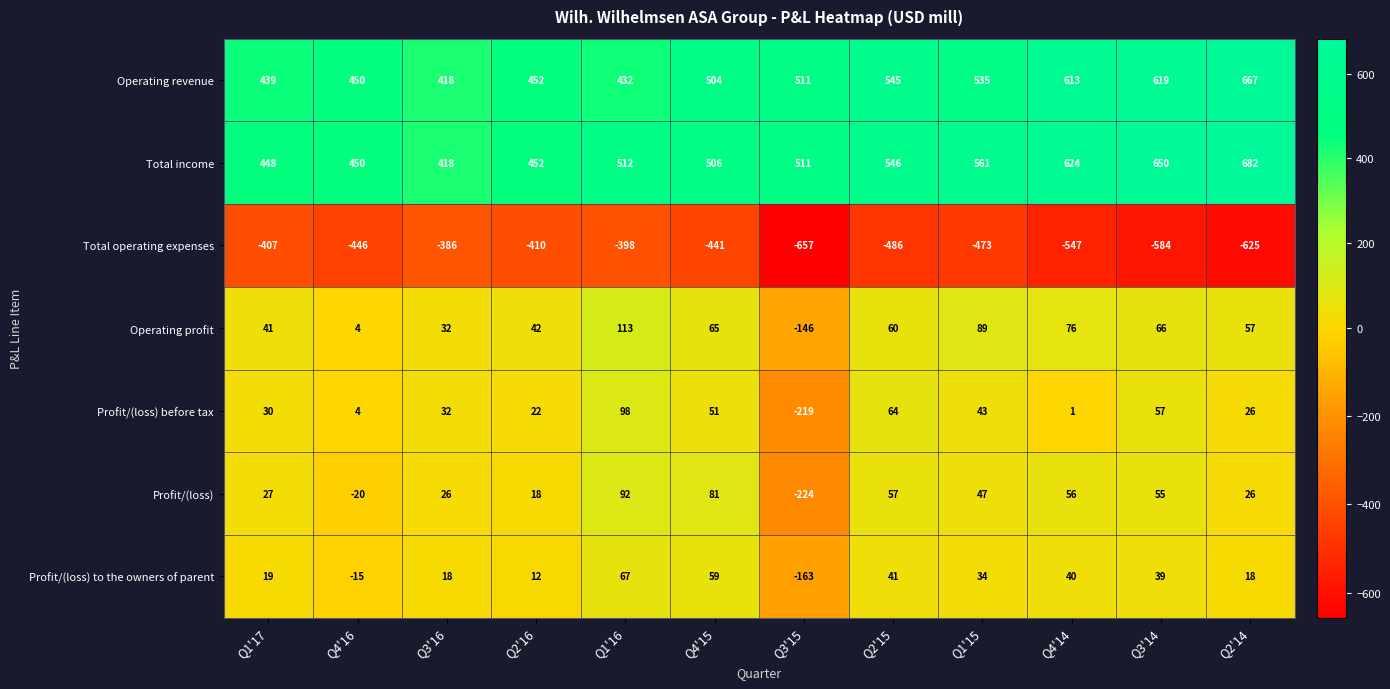

Between Q4'16 and Q2'14, which series saw the biggest shift?

Total income